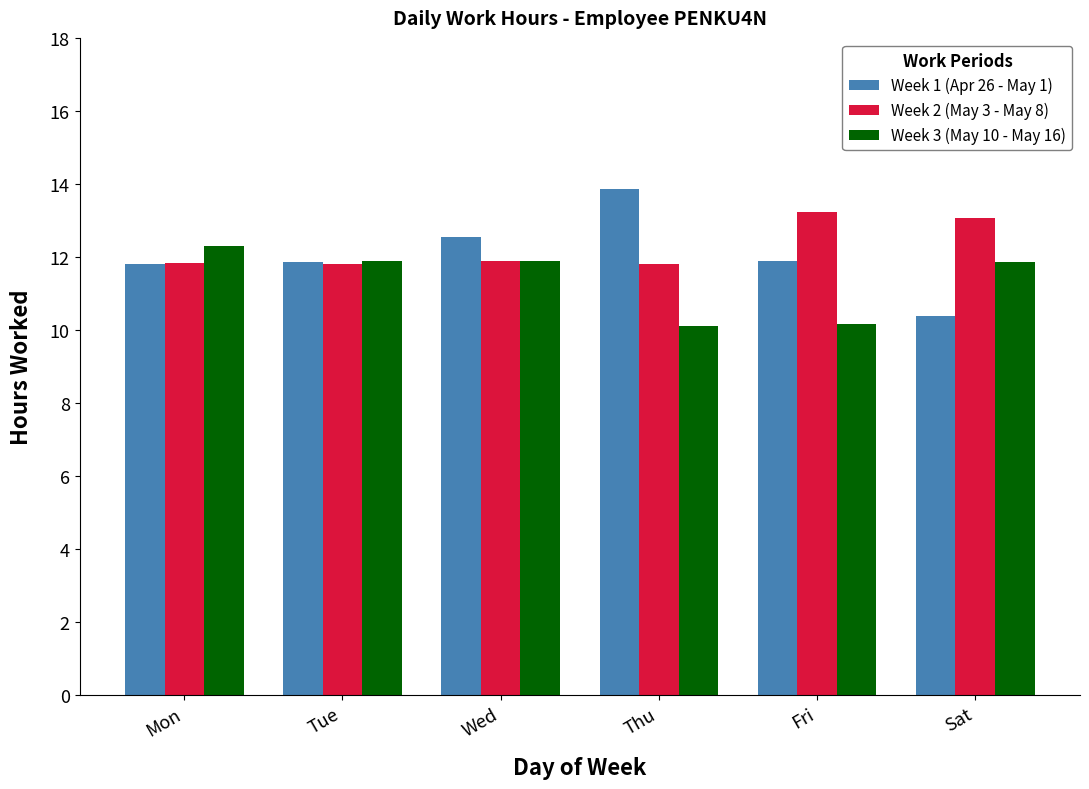

How many bars are there in total?

18